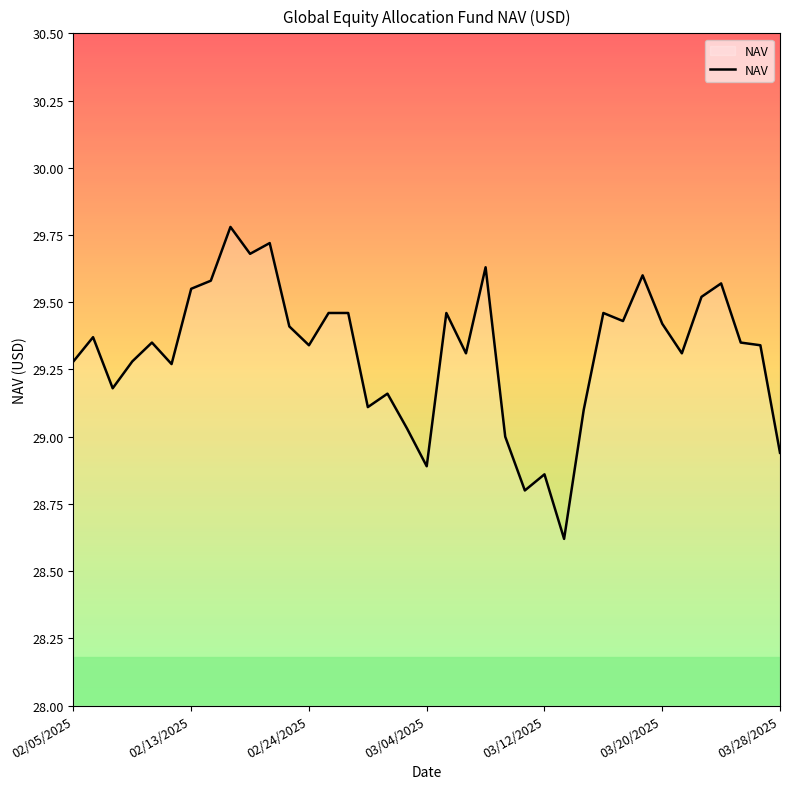

What is the maximum value shown in the chart?

29.8